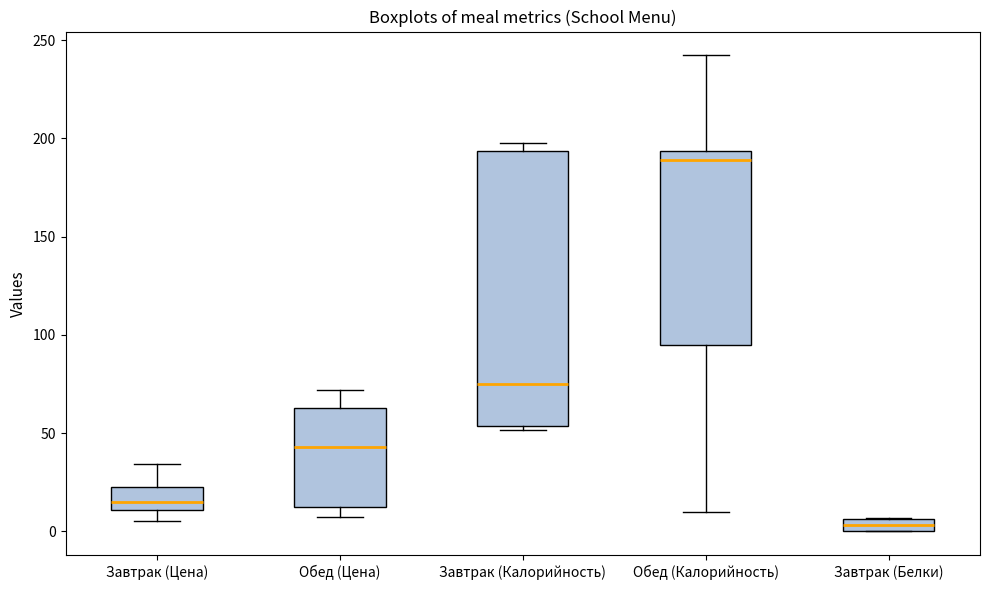

Where is the upper edge of the box for Завтрак (Калорийность) on the y-axis? The values are not printed on the chart, so give them approximately, as read against the axis.

195